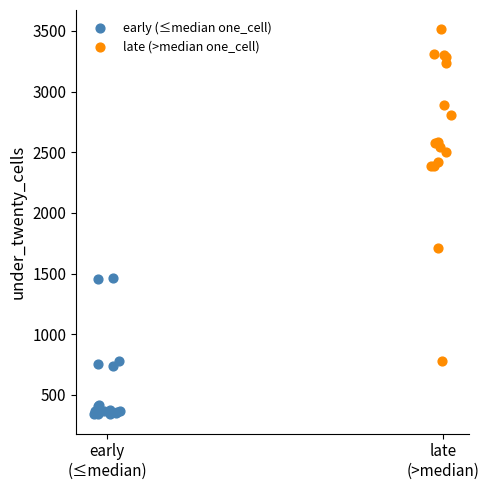

What are all the series names shown in the legend?

early (≤median one_cell), late (>median one_cell)